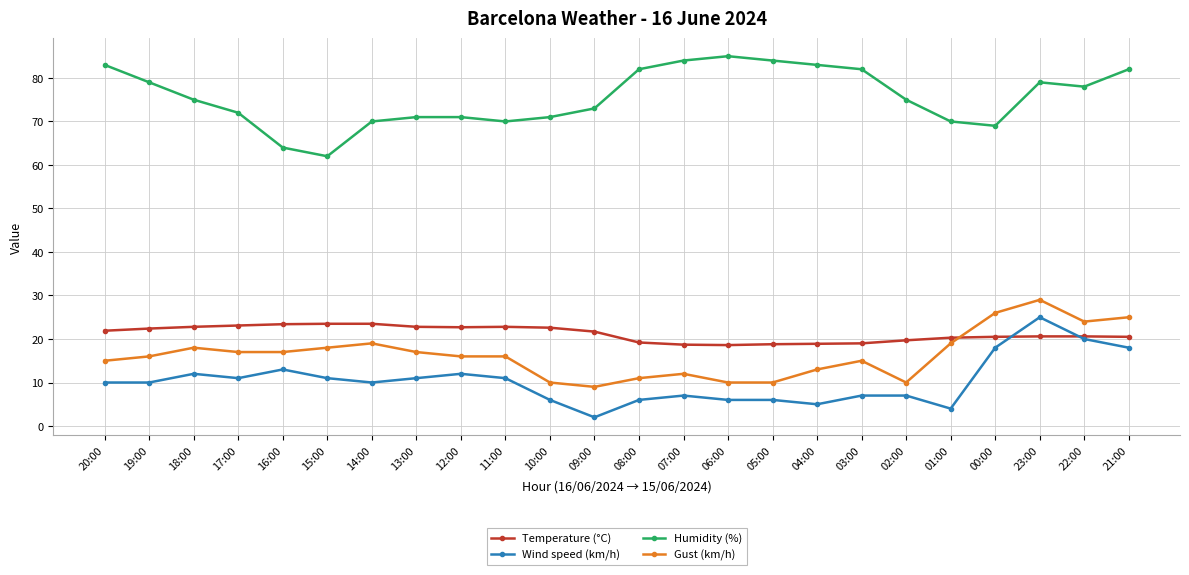

What are all the series names shown in the legend?

Temperature (°C), Wind speed (km/h), Humidity (%), Gust (km/h)